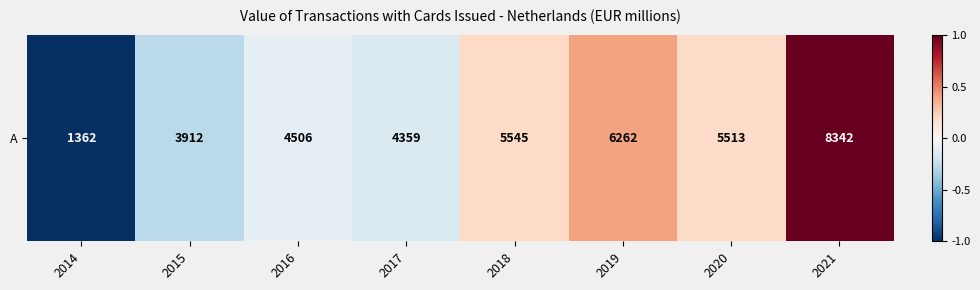

How many data points are less than 0?

4